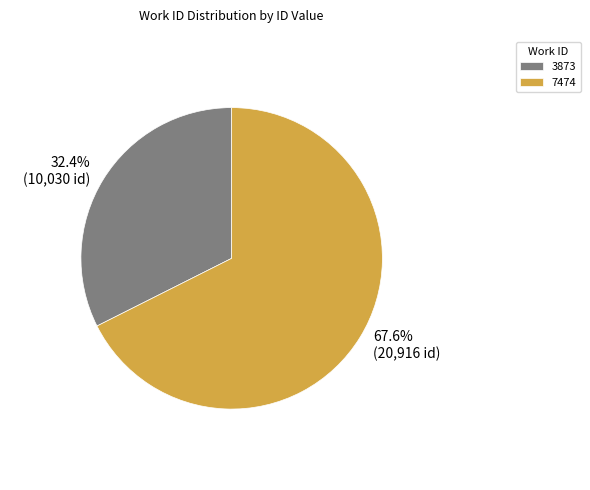

How many segments does this pie chart have?

2